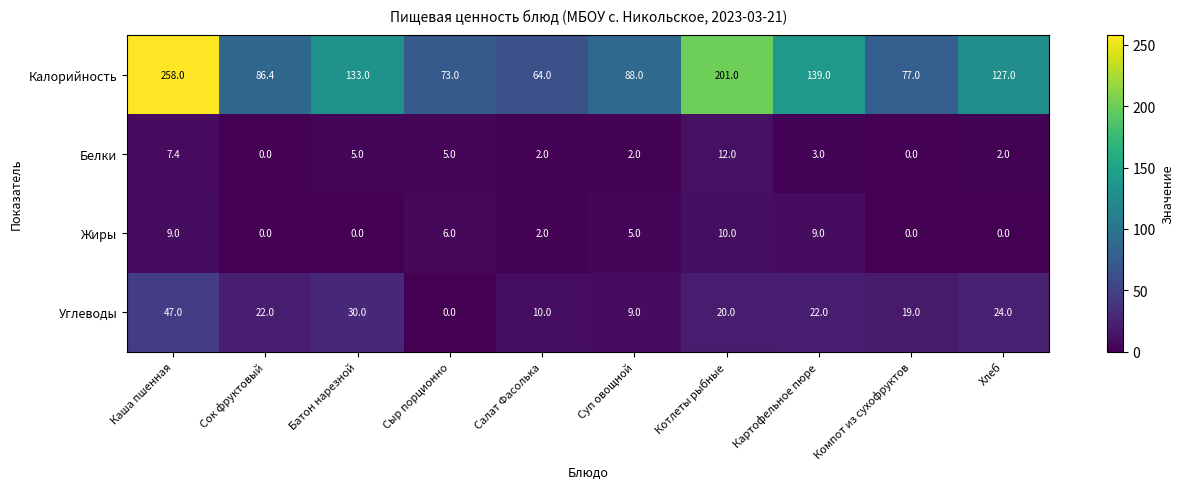

Which category has the highest value in the Белки series?

Котлеты рыбные